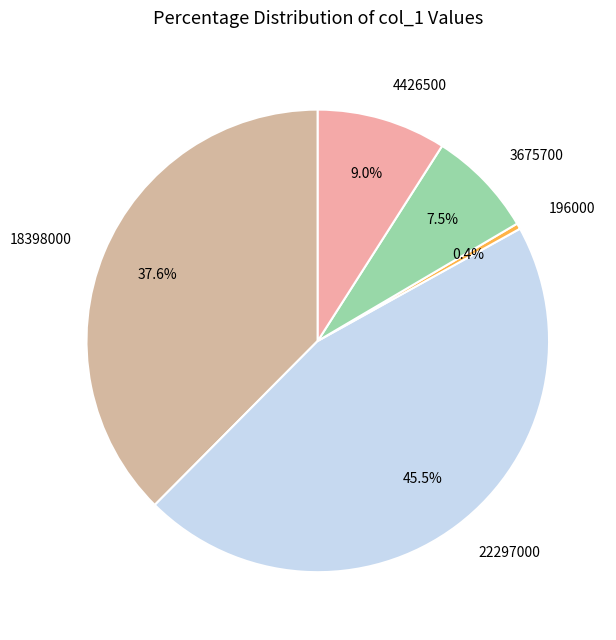

How many slices are in this pie chart?

5